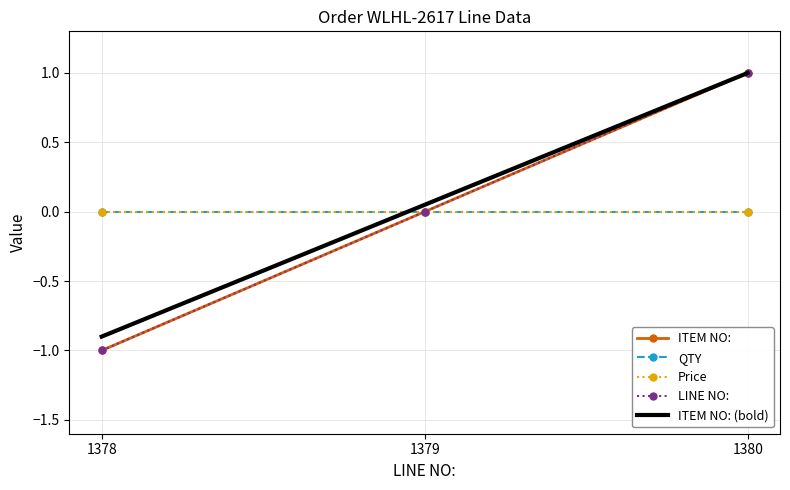

What is the greatest value displayed?

1.0